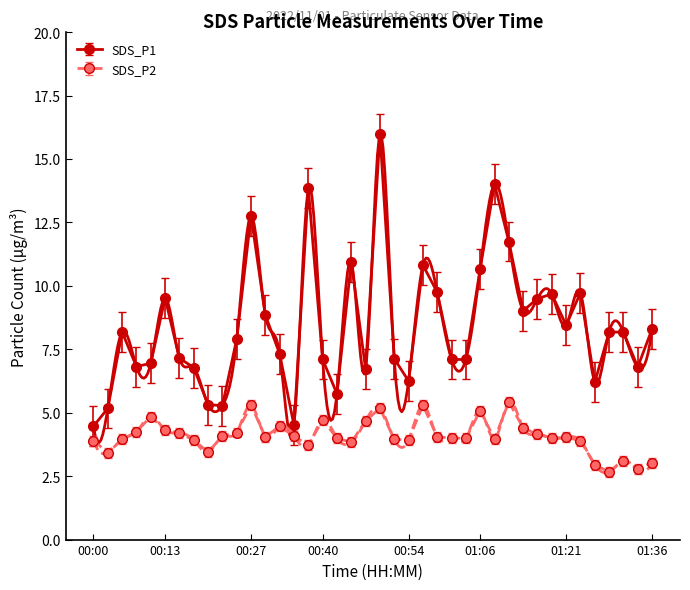

Rank the series by their average value, from highest to lowest.

SDS_P1, SDS_P2